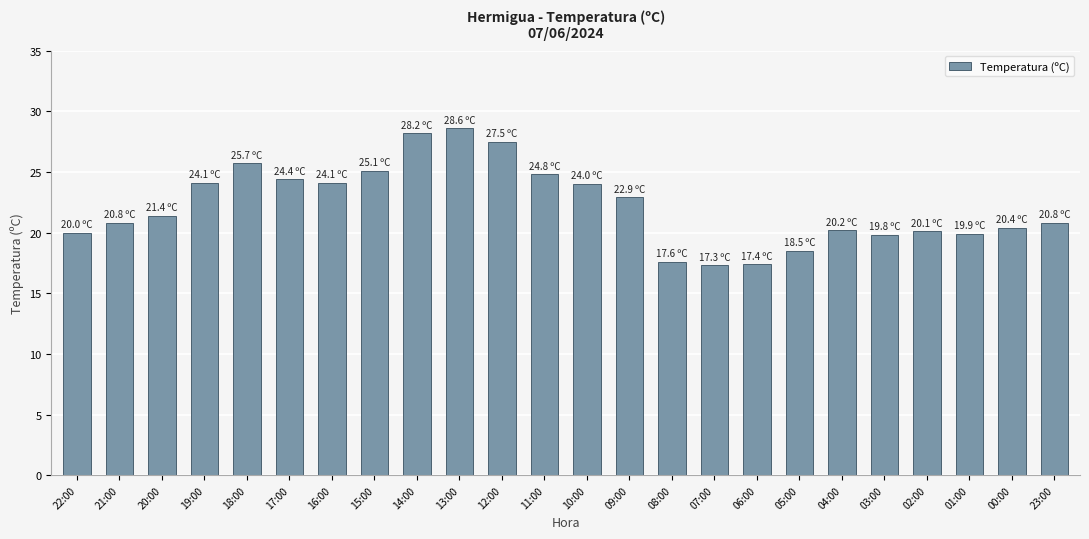

What is the greatest value displayed?

28.6